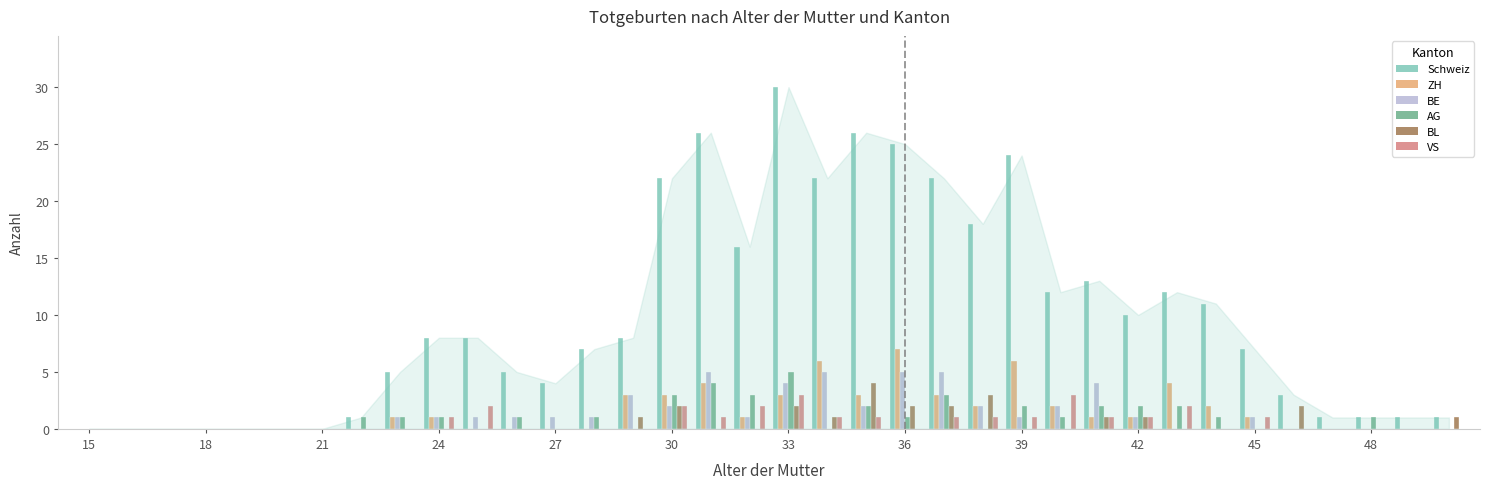

Count the BE values in the range 0 to 2.

29